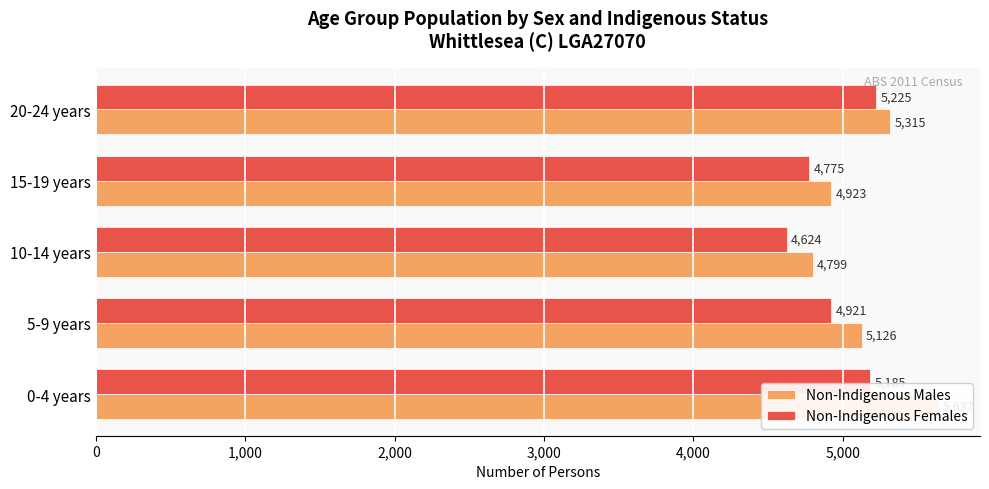

How many data points does each series have?

5